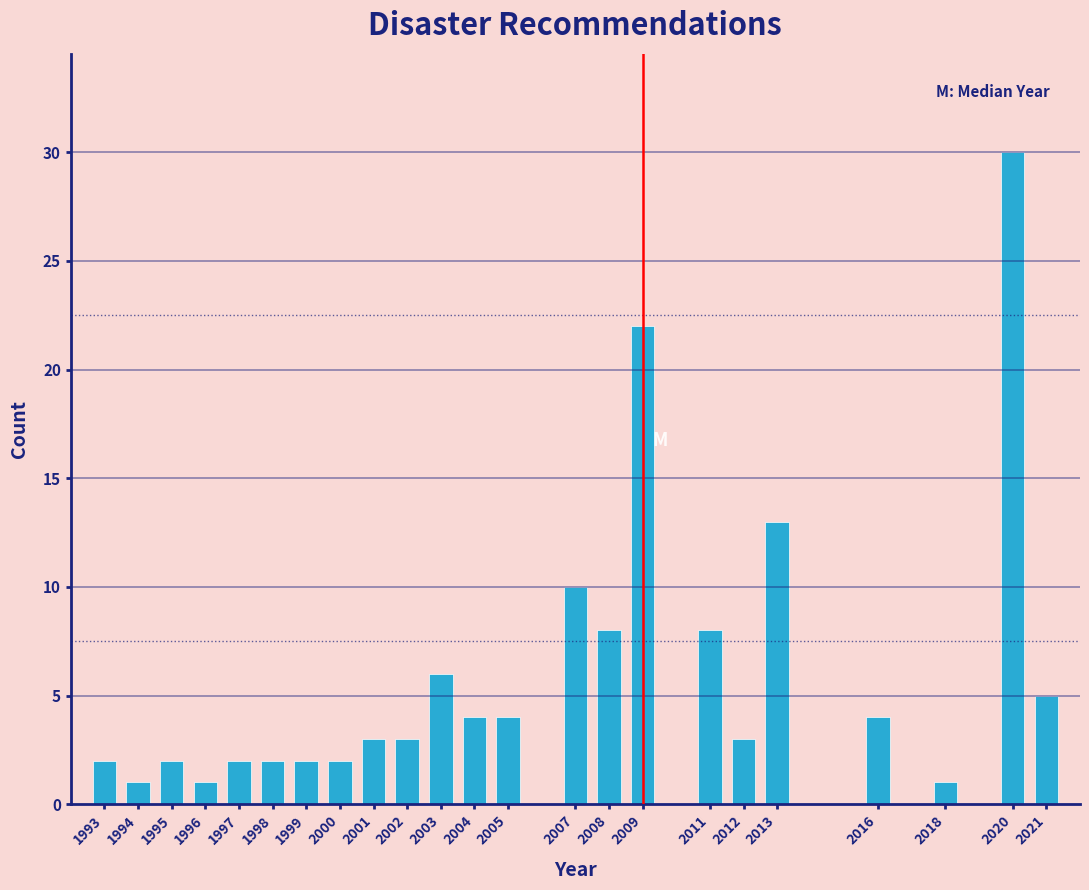

Reading left to right, list all the values displayed in this chart.

2	1	2	1	2	2	2	2	3	3	6	4	4	10	8	22	8	3	13	4	1	30	5